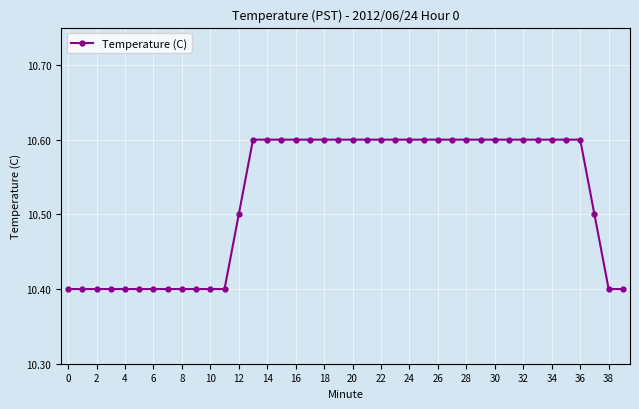

What is the sum of all values?

421.0